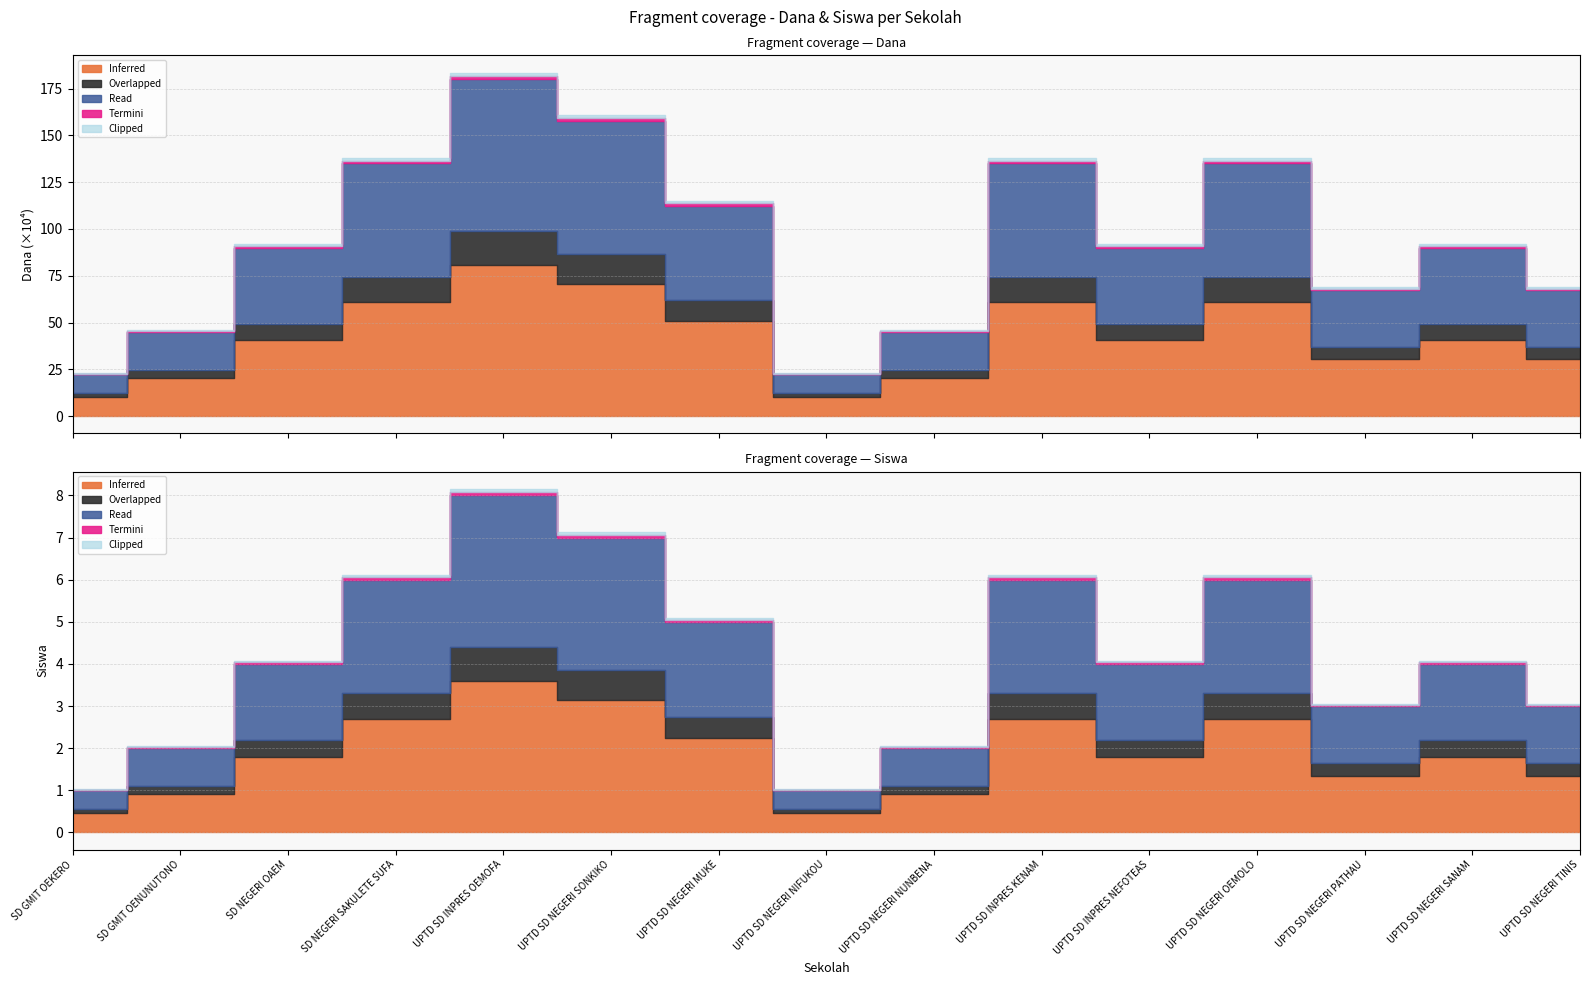

Is it true that Siswa Pemberian equals 0 at UPTD SD NEGERI NIFUKOU?

False